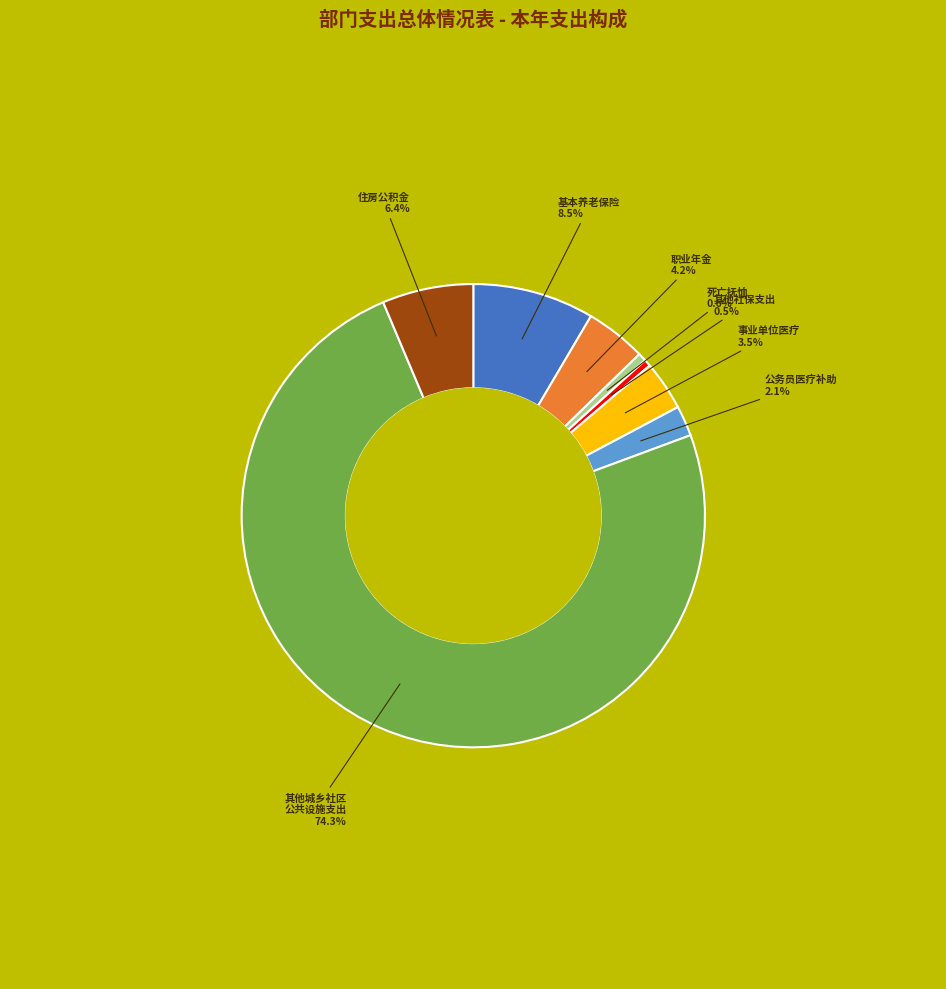

Is there any slice that represents more than half of the pie?

Yes